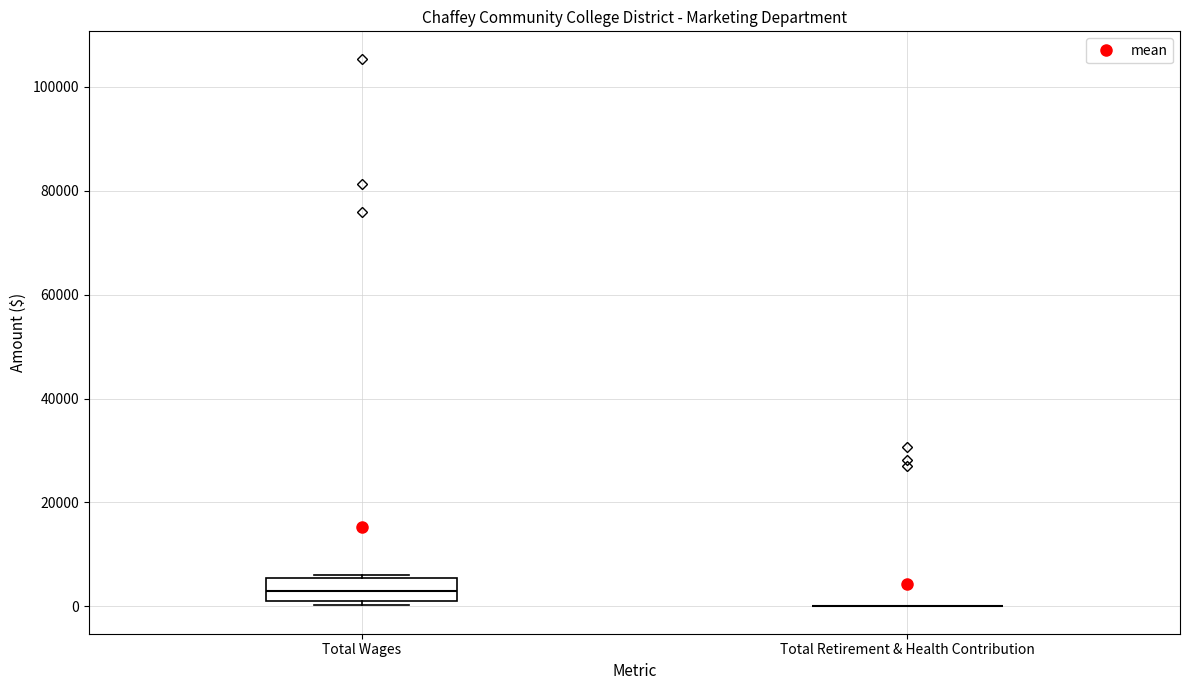

Where is the lower edge of the box for Total Wages on the y-axis? The values are not printed on the chart, so give them approximately, as read against the axis.

2000